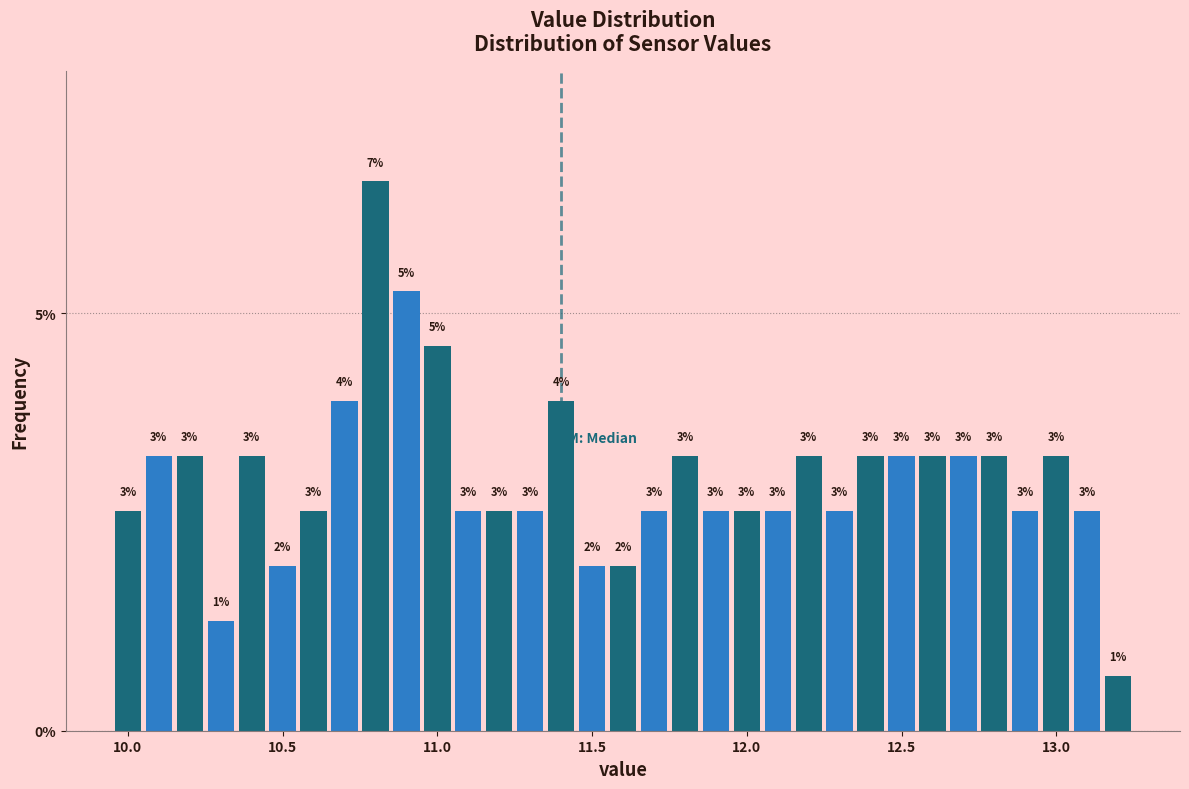

Around what value on the x-axis is the tallest bar? Give the approximate position of its centre, as read against the axis.

10.80